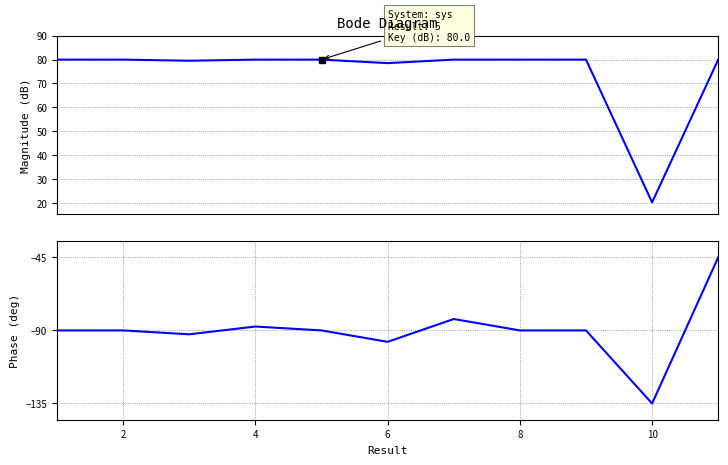

The value of Key at 8 is 80.0. True or false?

True